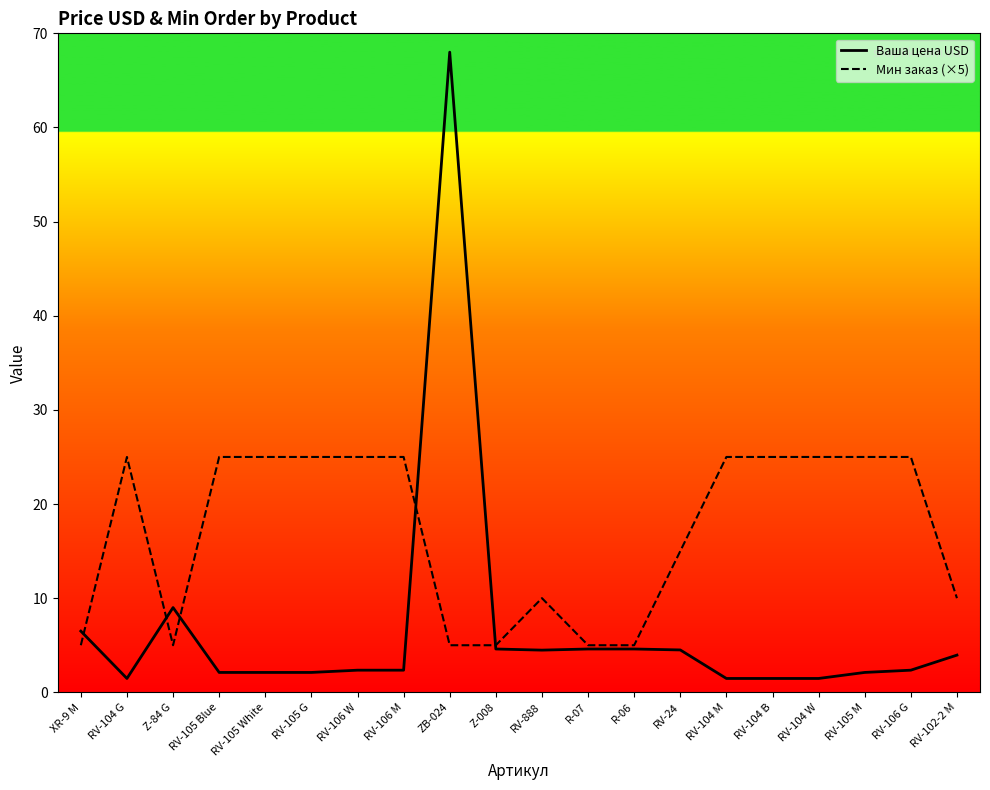

Is the value of Ваша цена USD at XR-9 M greater than the value of Мин заказ (×5) at RV-104 W?

No